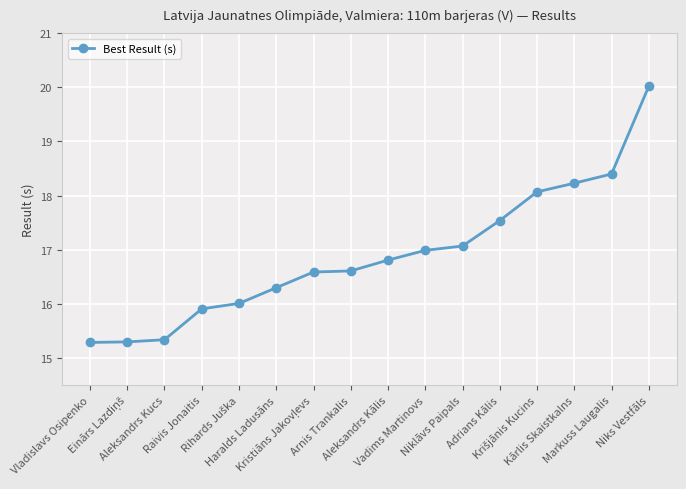

Approximately how many times larger is the value at Raivis Jonaitis compared to Adrians Kālis?

0.9